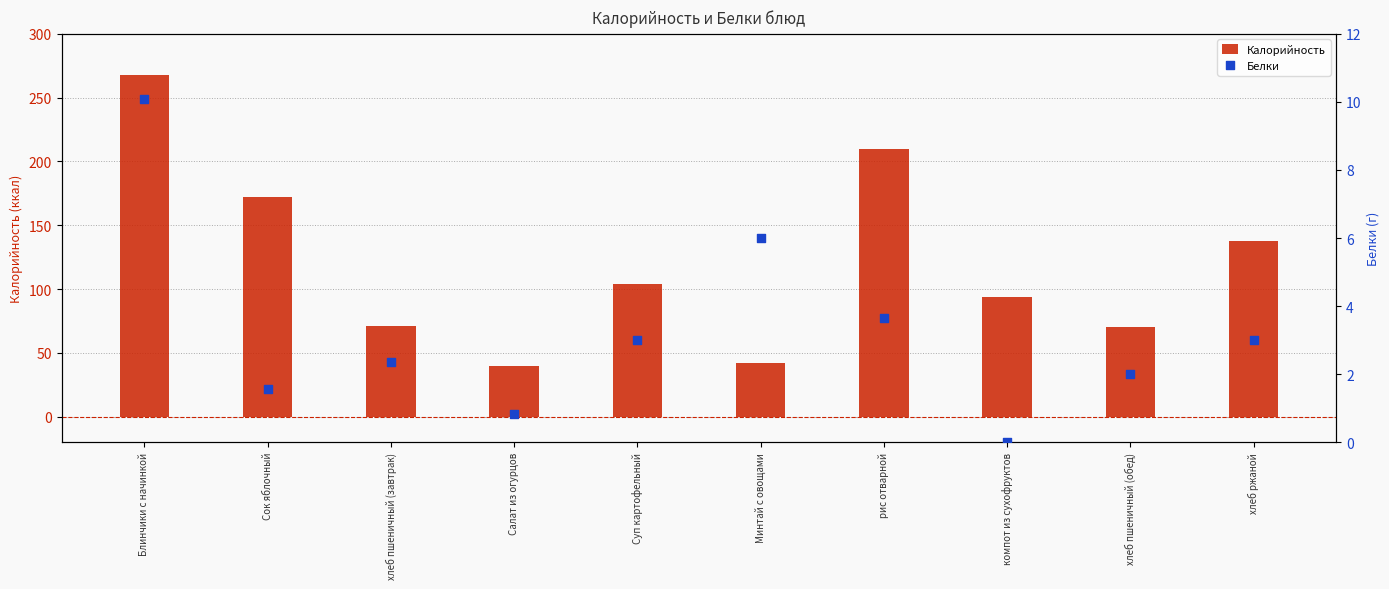

Which series contains the lowest Y value?

Белки